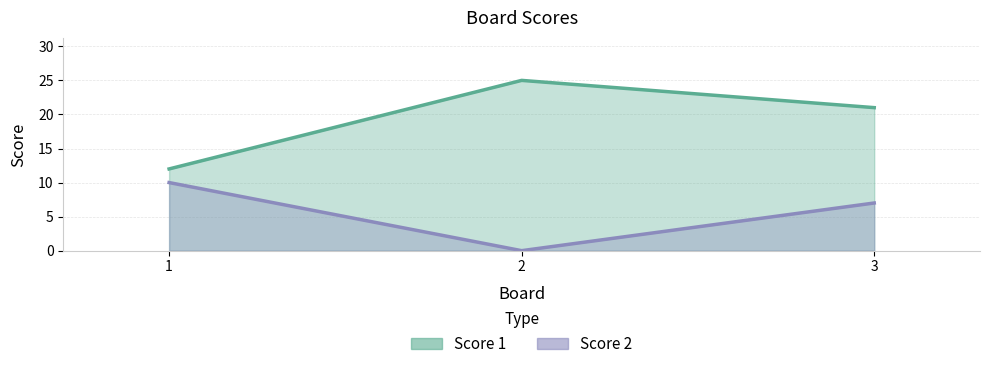

Is the value of Score 1 at 1 greater than the value of Score 2 at 2?

Yes